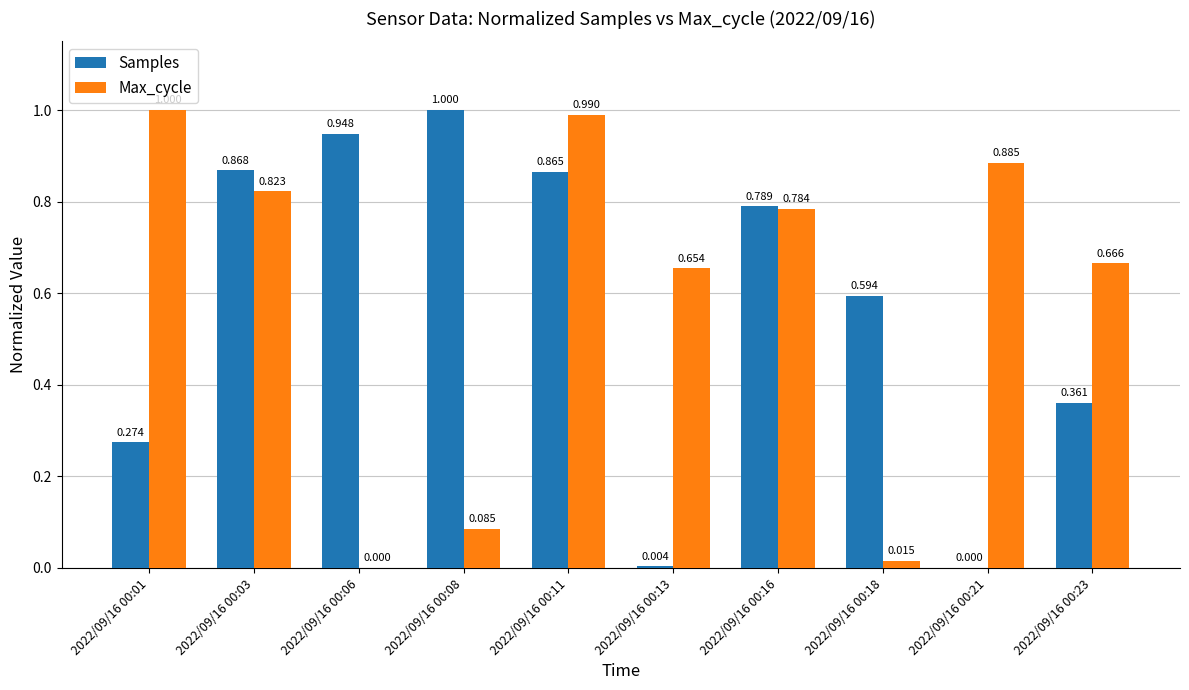

Which series has the largest total across all categories?

Max_cycle